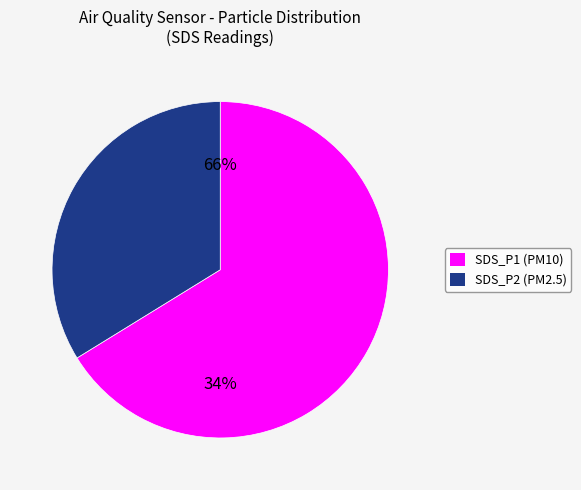

Rank the categories by value from highest to lowest.

SDS_P1, SDS_P2